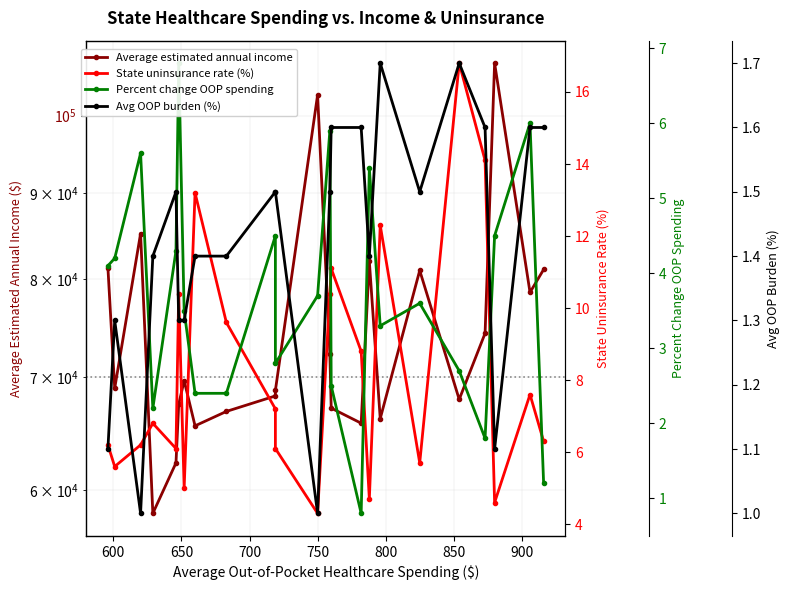

What is the value of the State uninsurance rate (%) point at the 1st from the left?

6.2